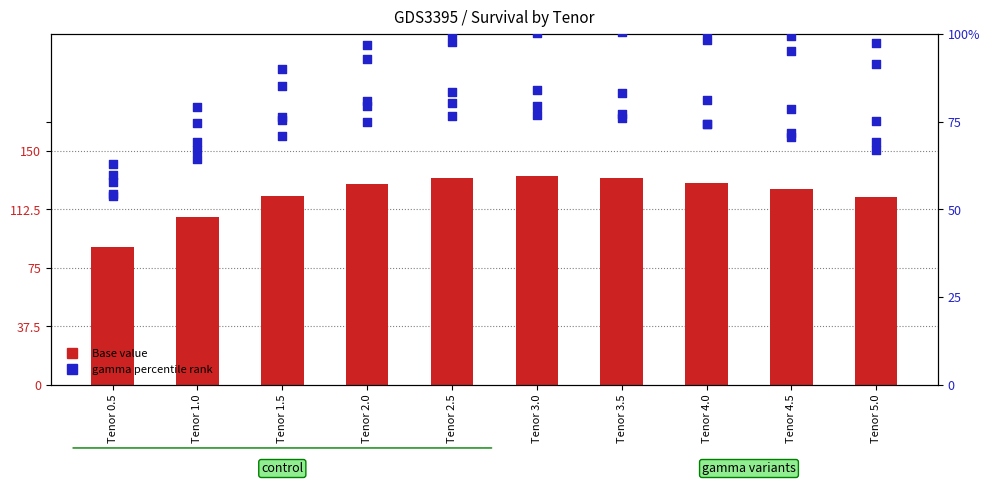

Is the value of gamma1- at Tenor 3.5 greater than the value of gamma3- at Tenor 2.0?

No